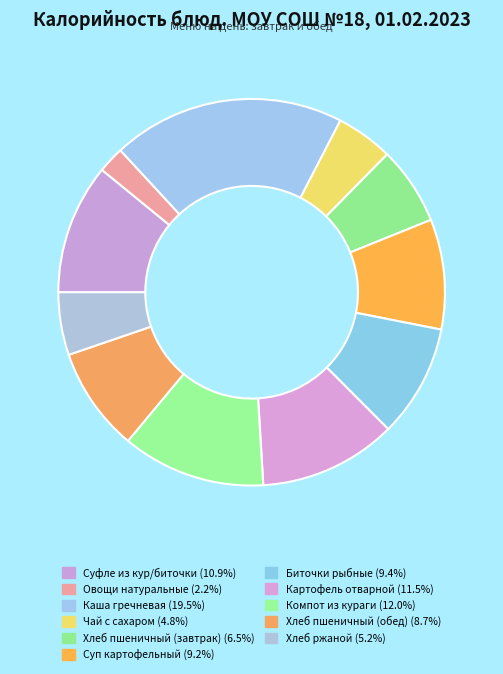

Is there a majority slice in this chart?

No